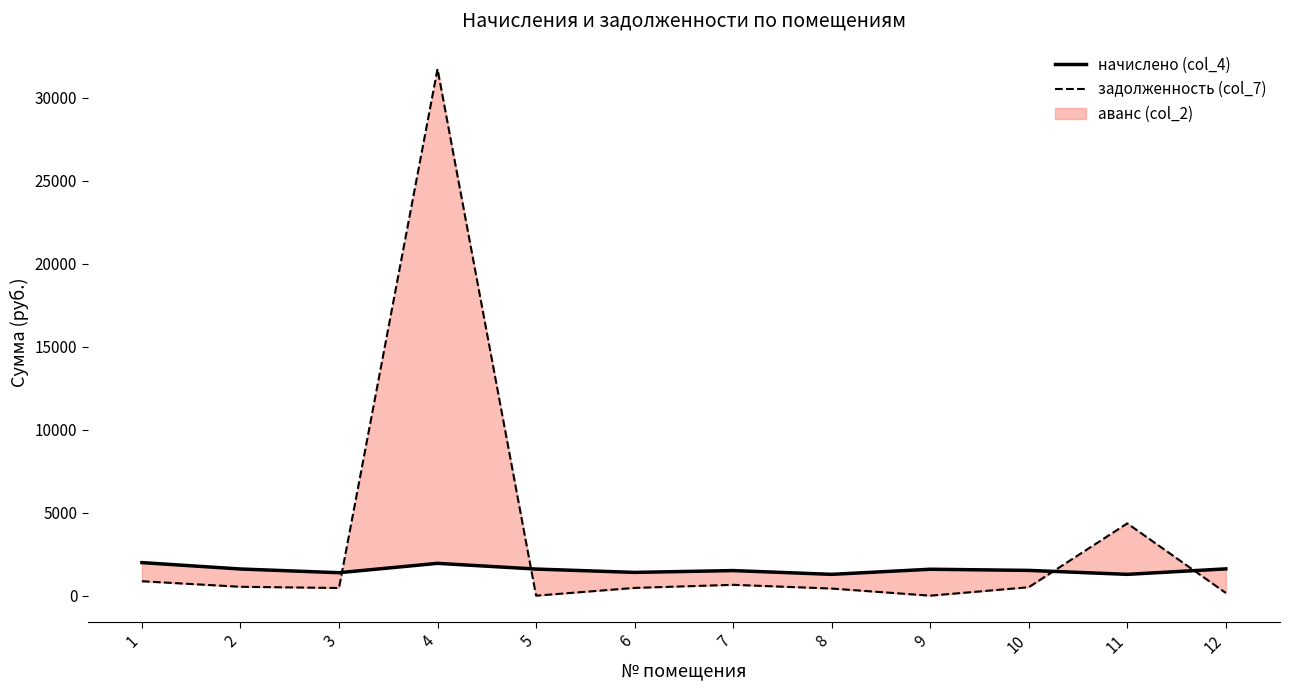

At how many categories does at least one series exceed 14735?

1